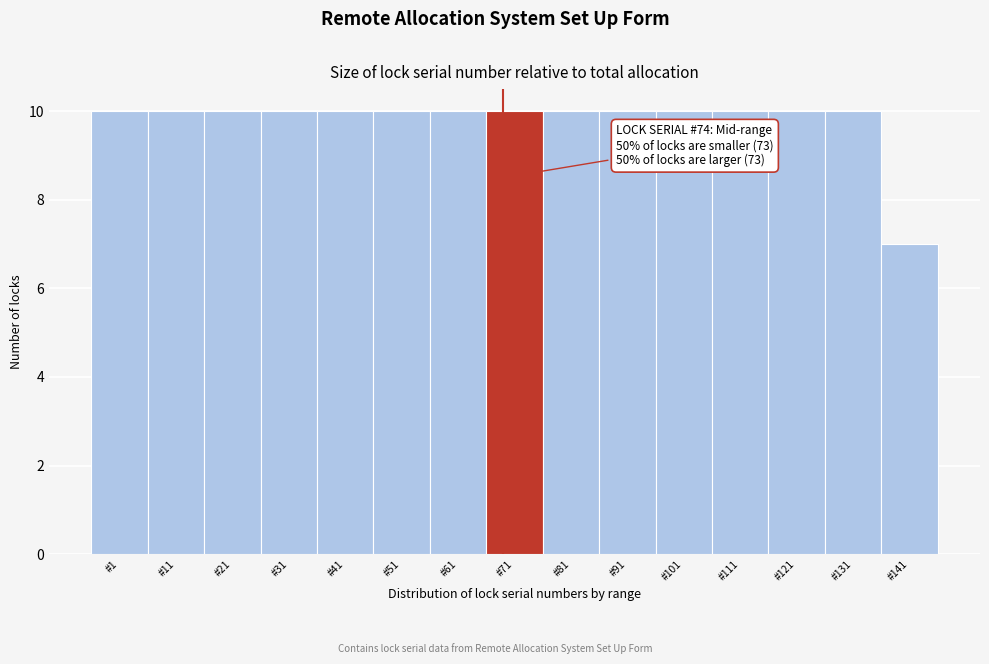

Reading left to right, extract all data points from this chart.

#1=10	#11=10	#21=10	#31=10	#41=10	#51=10	#61=10	#71=10	#81=10	#91=10	#101=10	#111=10	#121=10	#131=10	#141=7